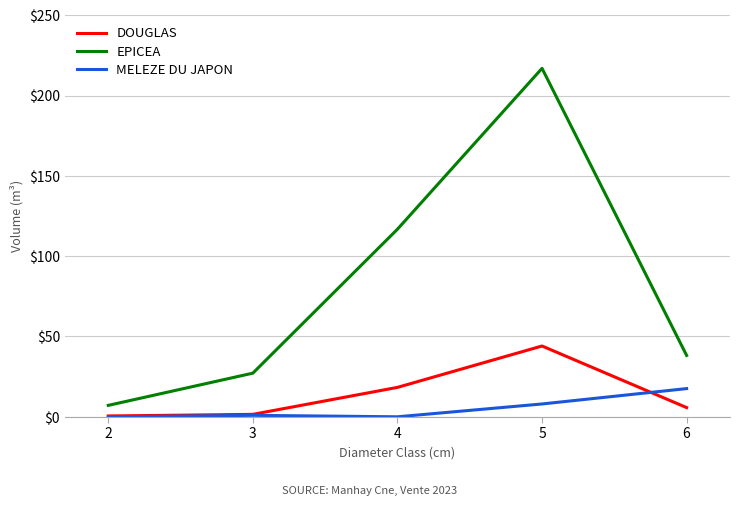

True or false: MELEZE DU JAPON and EPICEA intersect in this chart.

False